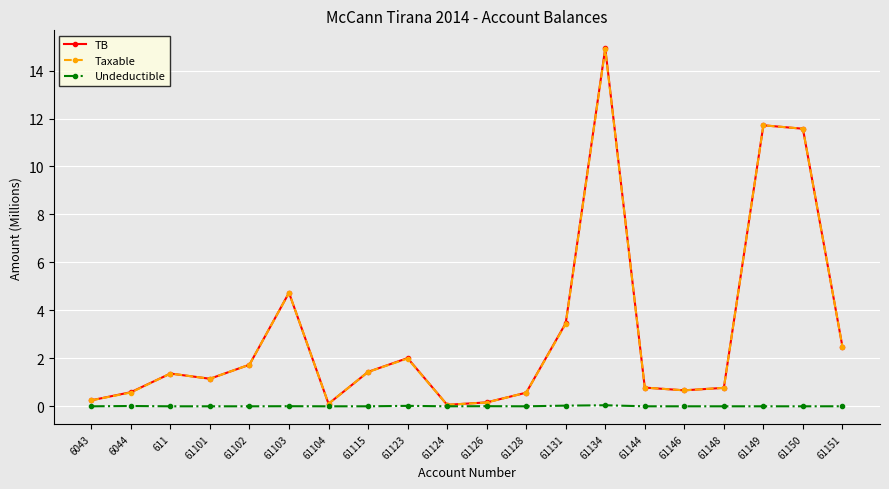

At how many categories does at least one series exceed 8?

3